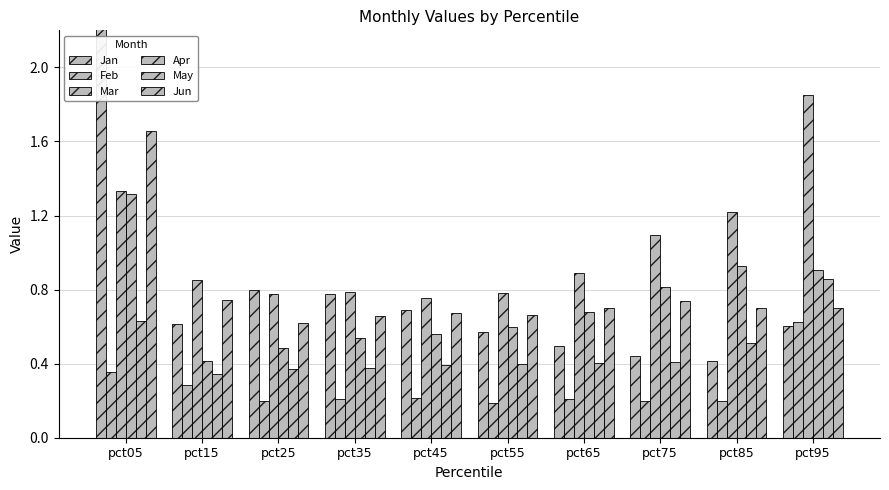

Count the May values in the range 0 to 1.

10